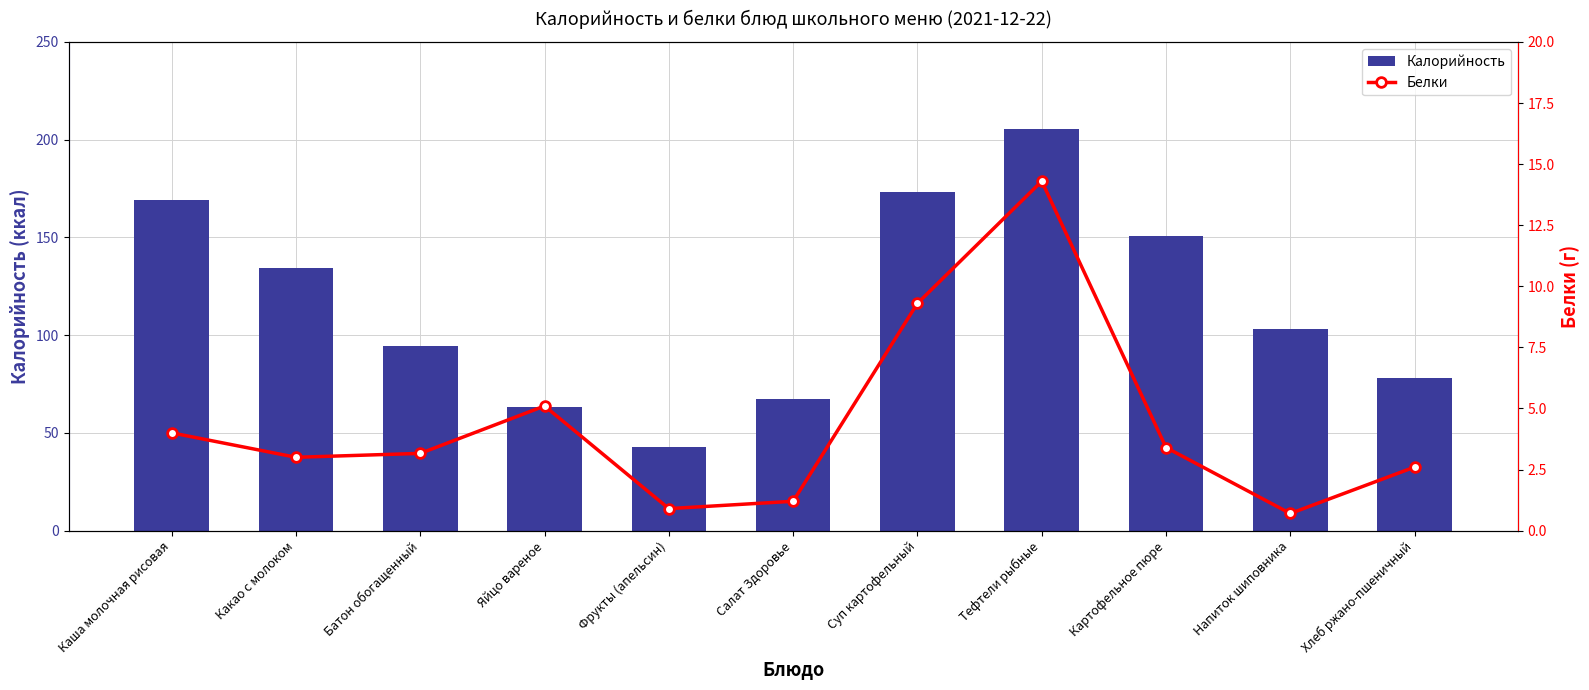

Which category has the lowest value in the Белки series?

Напиток шиповника